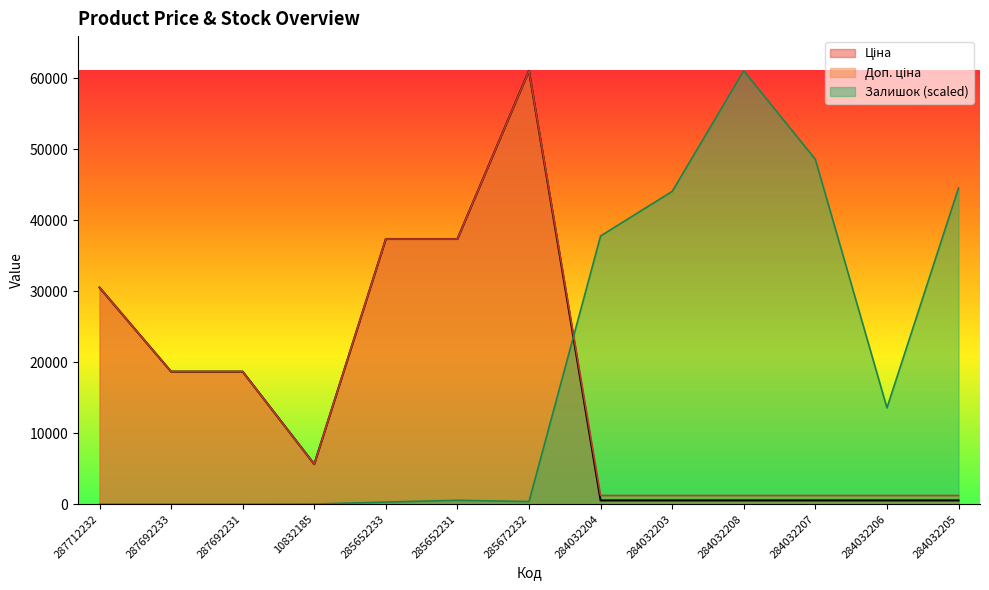

Where does the Залишок series first go above 551?

285652231